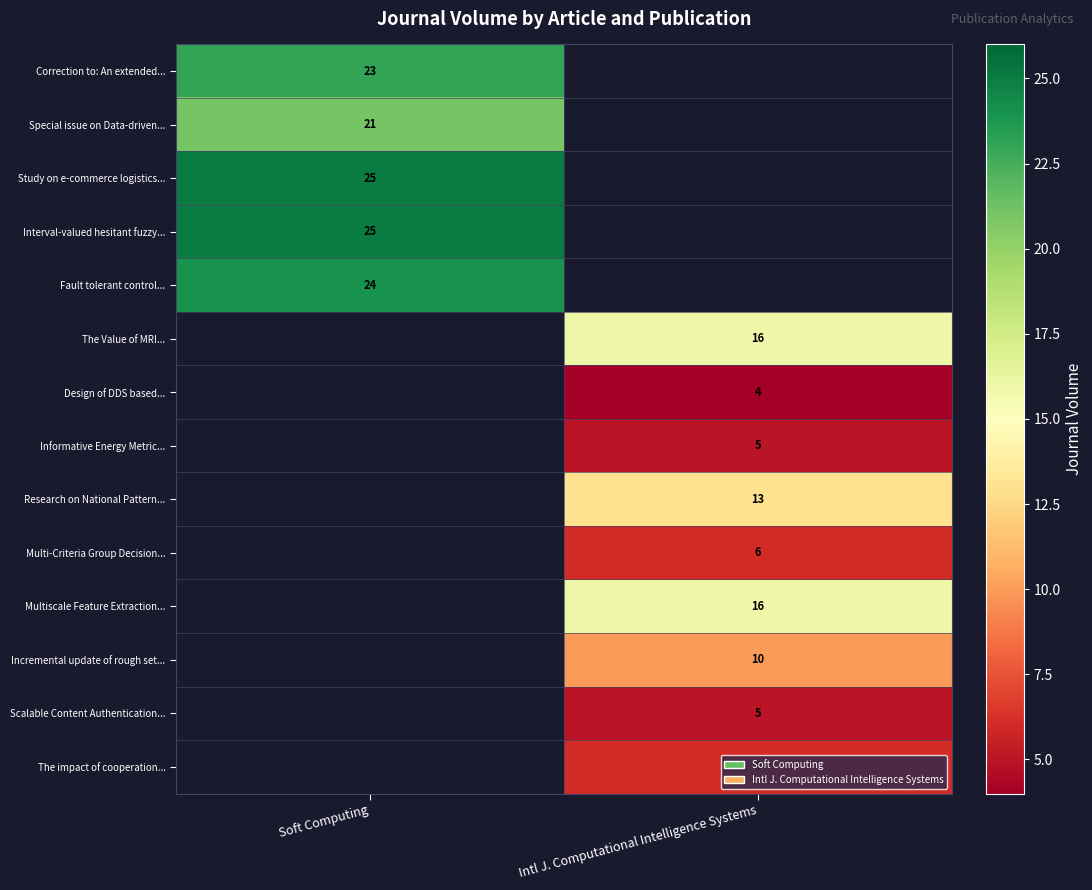

At which category does the chart reach its peak across all series?

Soft Computing